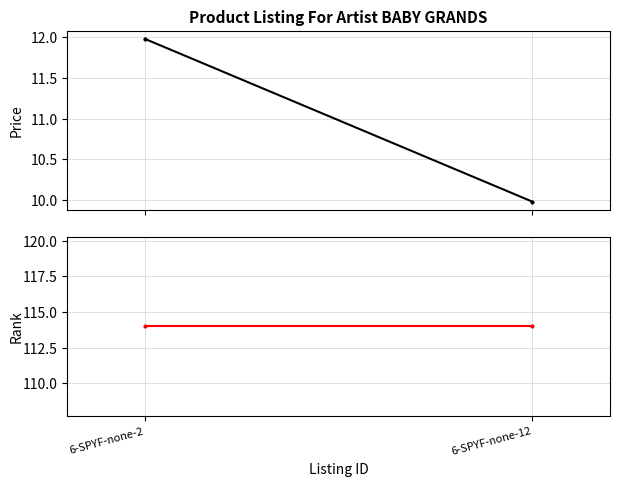

Rank the series at 6-SPYF-none-2 from lowest to highest value.

Price, Rank